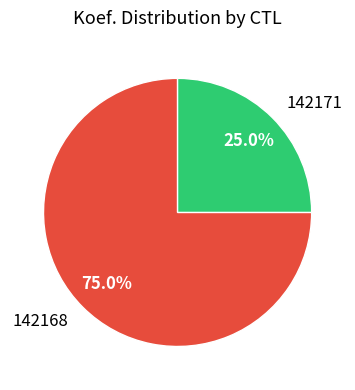

Count the number of slices in the pie.

2